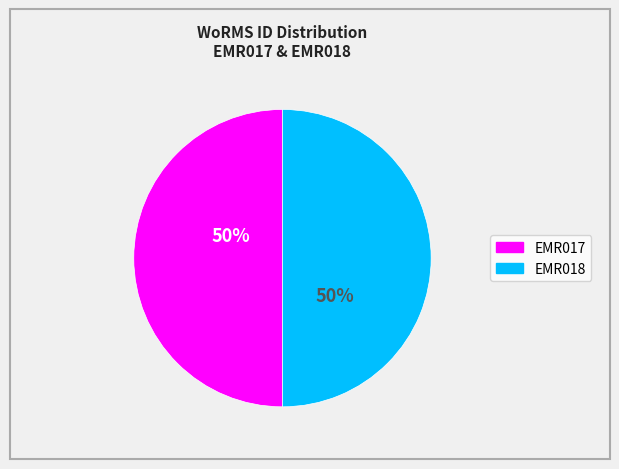

Is it true that EMR018 is 50% of the pie?

True